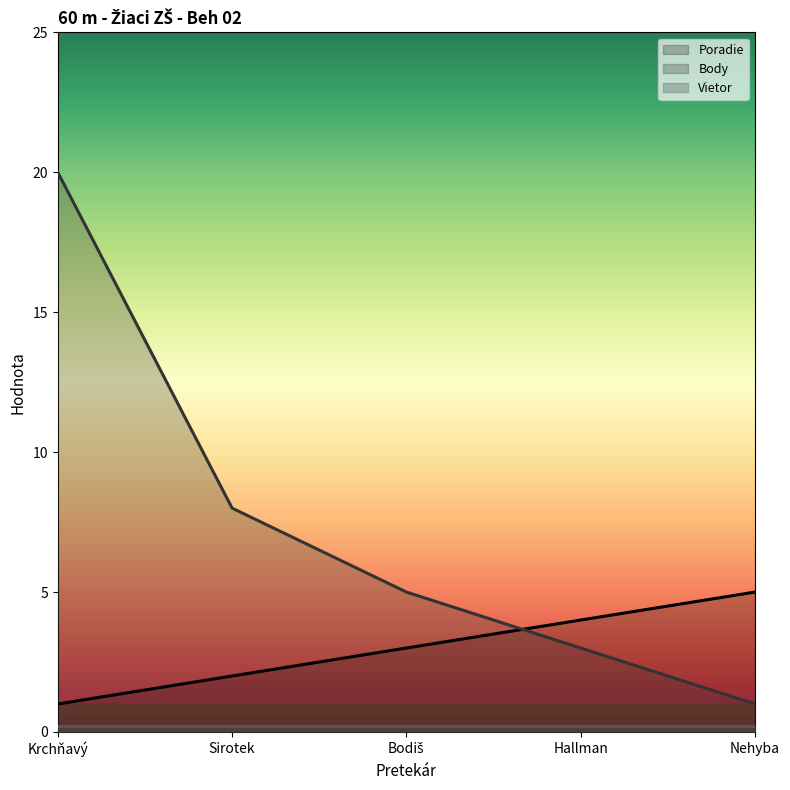

The Poradie series shows 5.9 at Hallman. True or false?

False